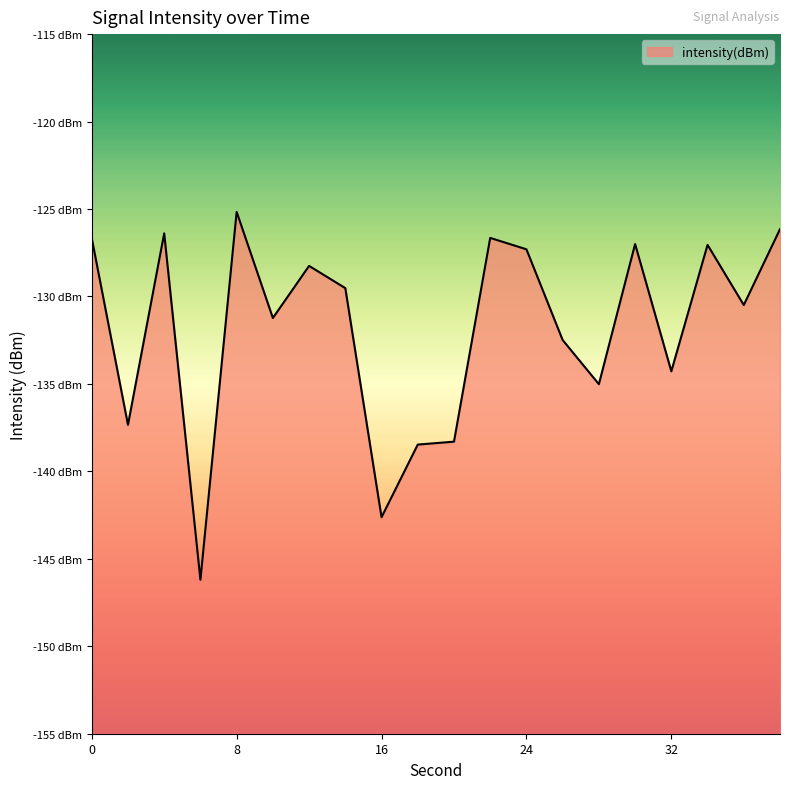

What is the sum of all values?

-2636.6